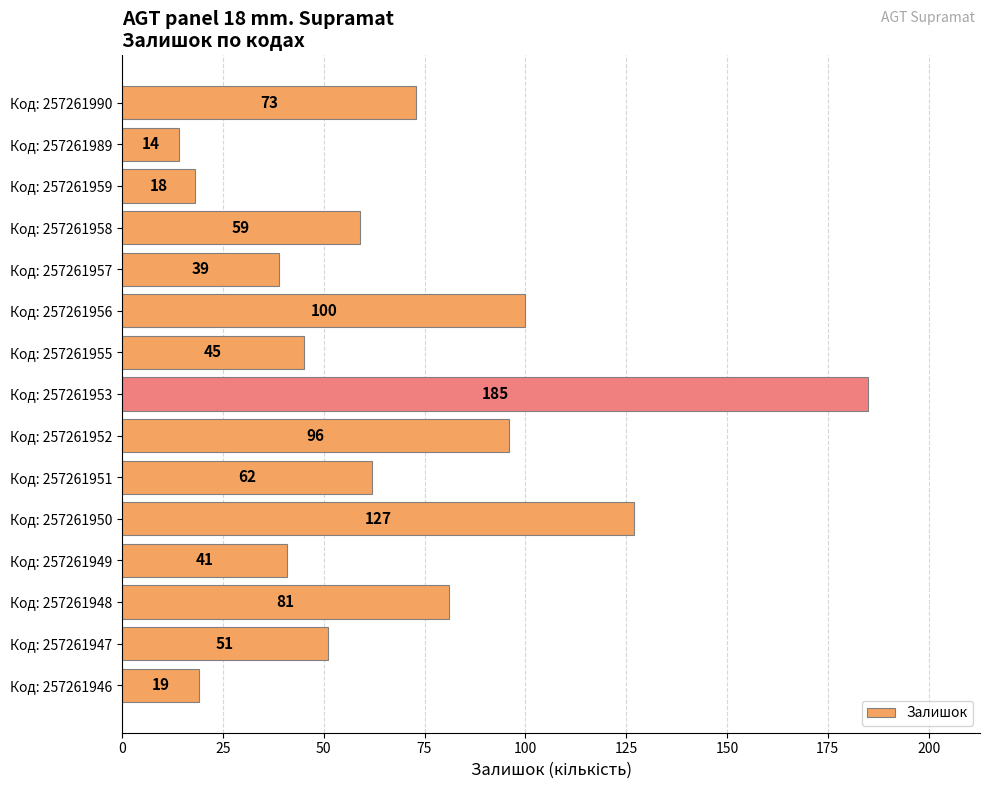

What is the change in value from Код: 257261952 to Код: 257261946?

-77